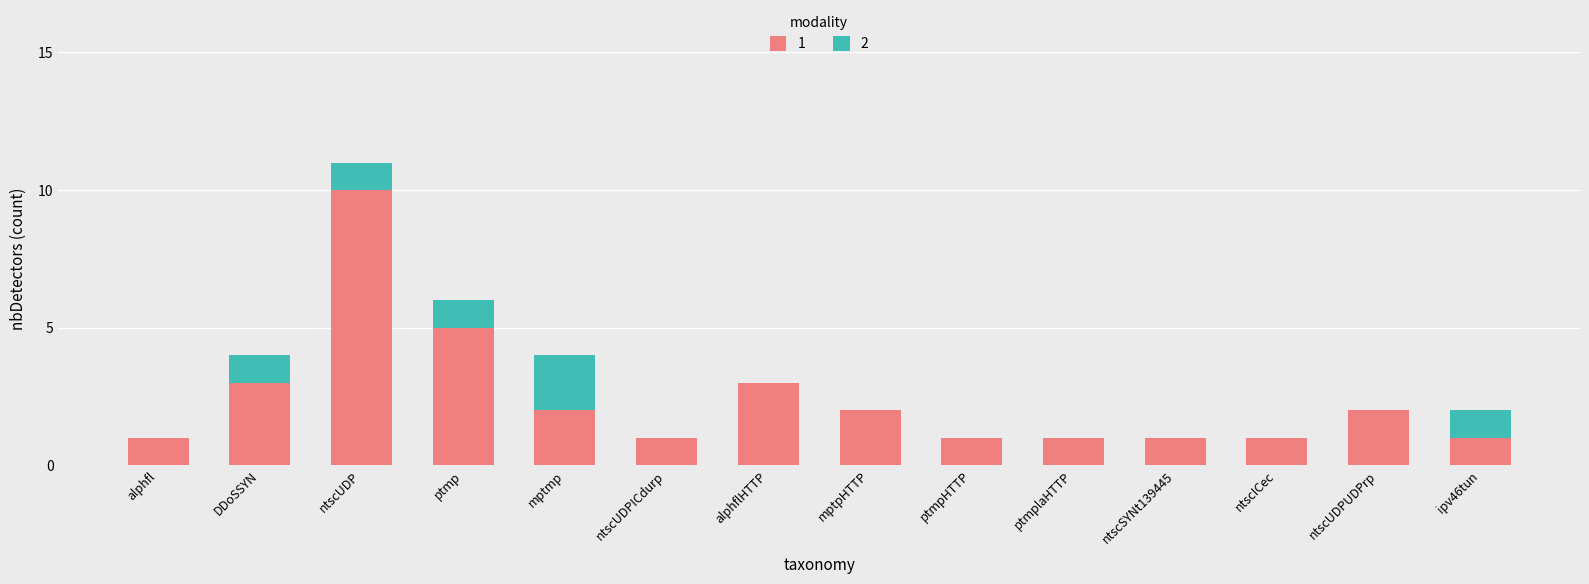

What is the total value across all series at DDoSSYN?

4